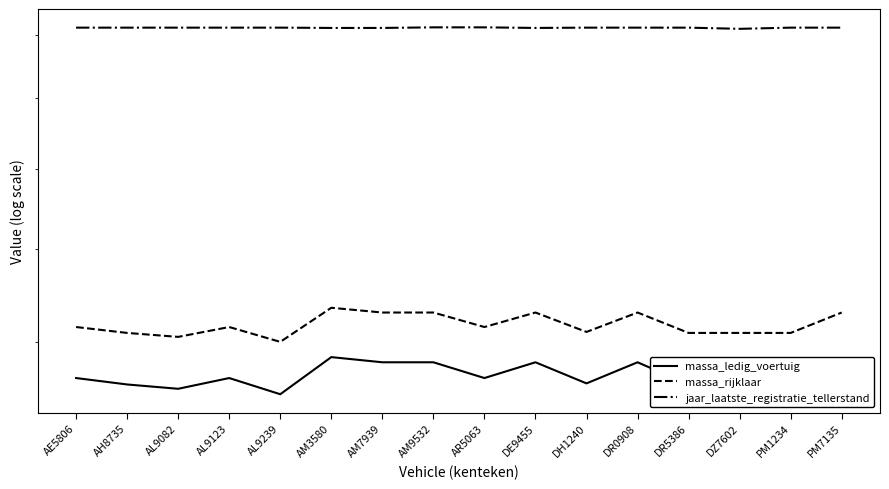

Reading left to right, transcribe all the data shown in this chart.

massa_ledig_voertuig: AE5806=1130	AH8735=1118	AL9082=1110	AL9123=1130	AL9239=1100	AM3580=1170	AM7939=1160	AM9532=1160	AR5063=1130	DE9455=1160	DH1240=1120	DR0908=1160	DR5386=1118	DZ7602=1118	PM1234=1118	PM7135=1160
massa_rijklaar: AE5806=1230	AH8735=1218	AL9082=1210	AL9123=1230	AL9239=1200	AM3580=1270	AM7939=1260	AM9532=1260	AR5063=1230	DE9455=1260	DH1240=1220	DR0908=1260	DR5386=1218	DZ7602=1218	PM1234=1218	PM7135=1260
jaar_laatste_registratie_tellerstand: AE5806=2023	AH8735=2023	AL9082=2023	AL9123=2023	AL9239=2023	AM3580=2022	AM7939=2022	AM9532=2024	AR5063=2024	DE9455=2022	DH1240=2023	DR0908=2023	DR5386=2023	DZ7602=2019	PM1234=2023	PM7135=2023